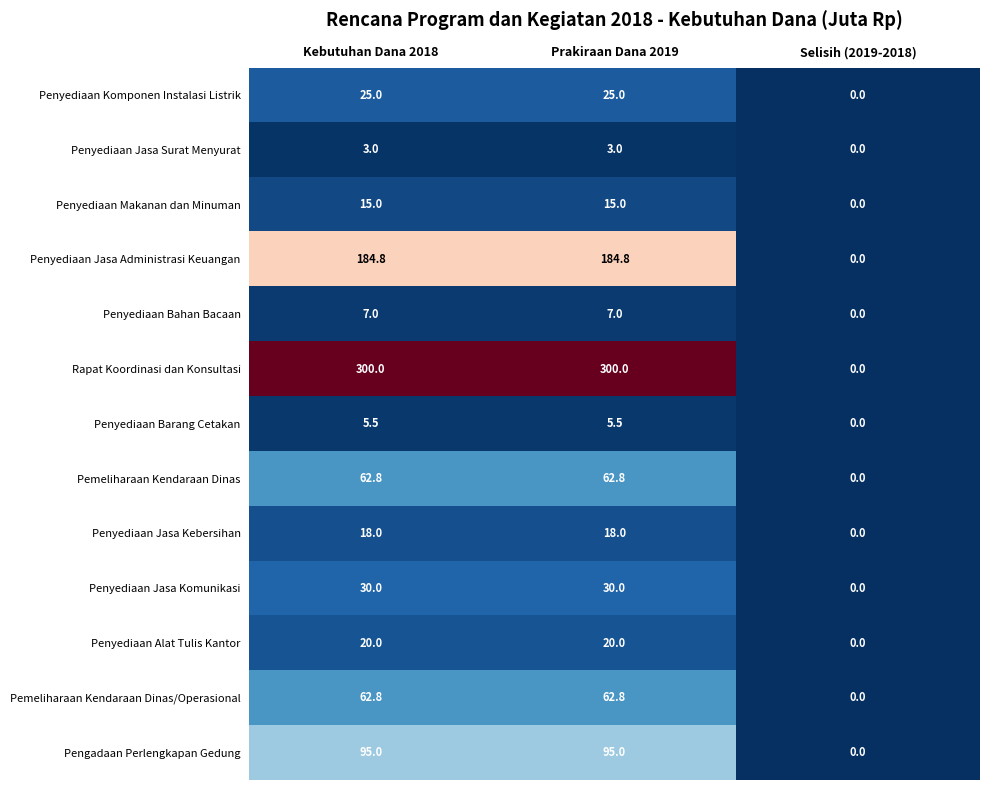

Which series has the largest total across all categories?

Rapat Koordinasi dan Konsultasi